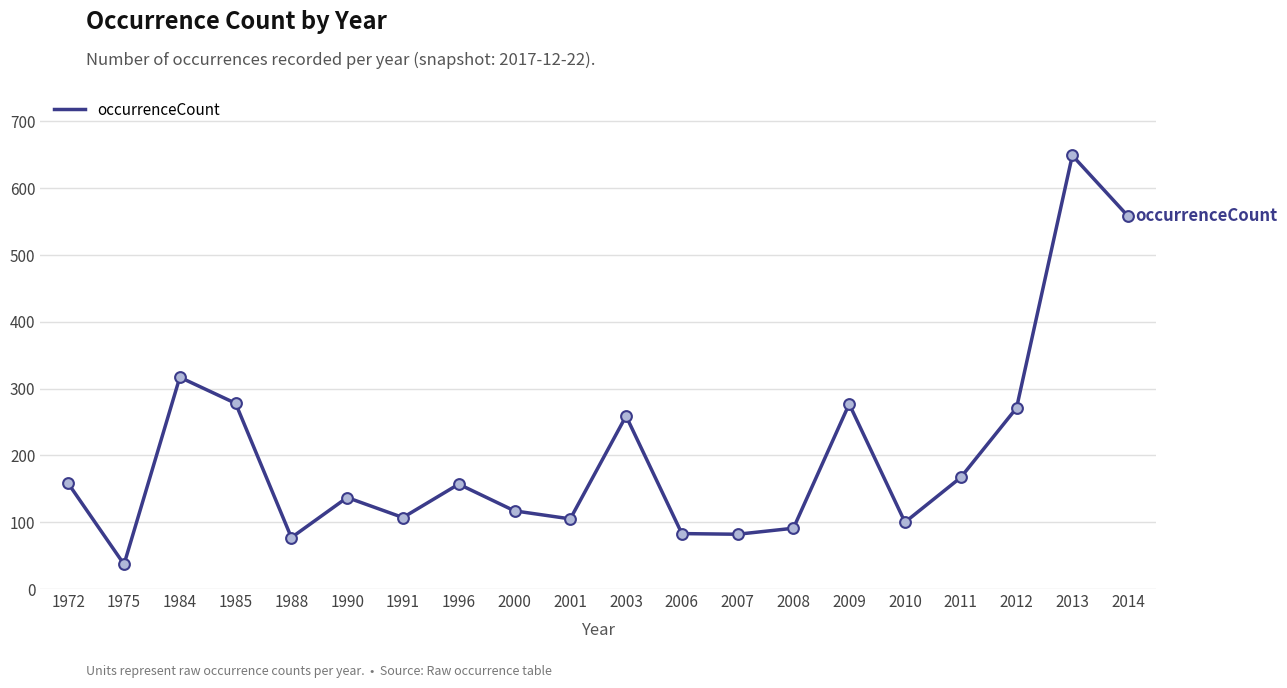

What is the change in value from 1996 to 2012?

+114